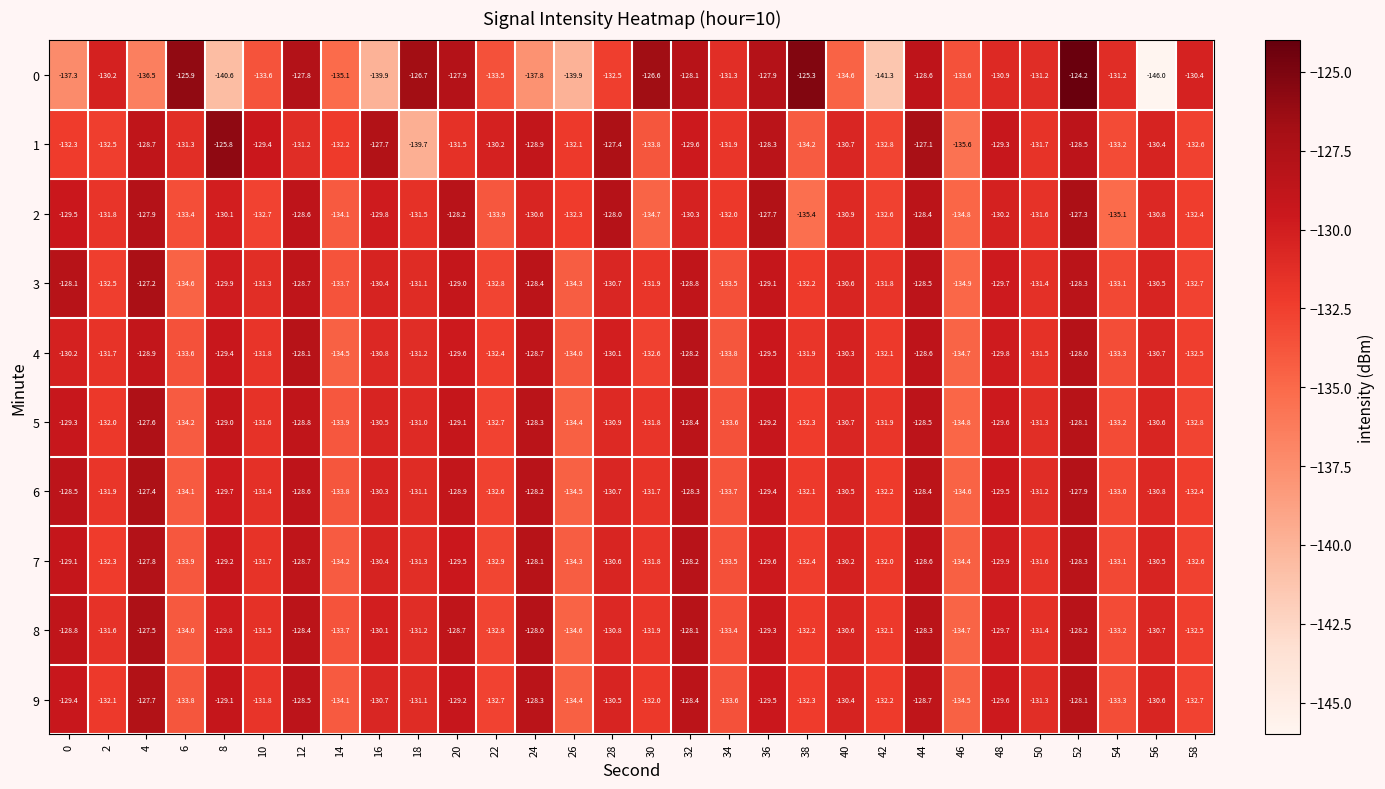

At which label is 9 closest to -131?

18